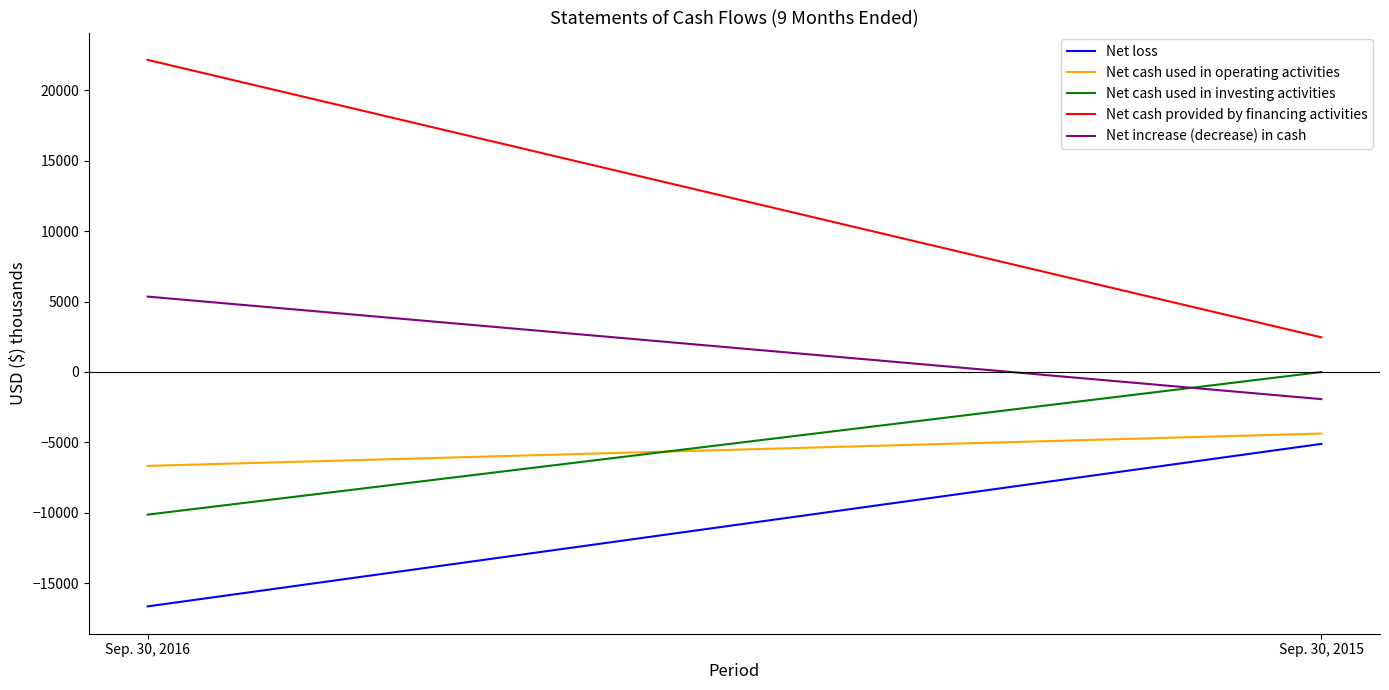

How many Net loss values are between -16660 and -5116?

2